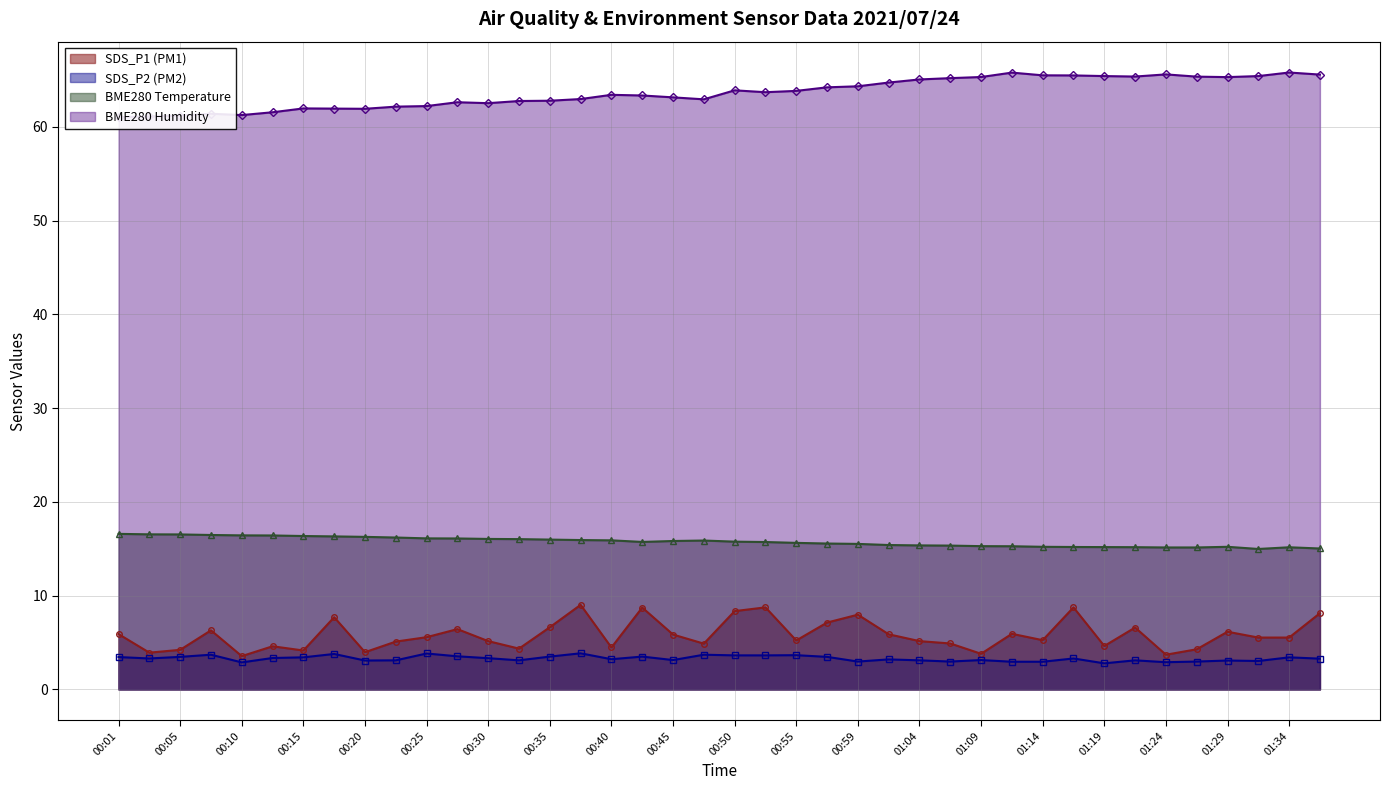

Between 00:40 and 00:59, which series saw the biggest shift?

SDS_P1